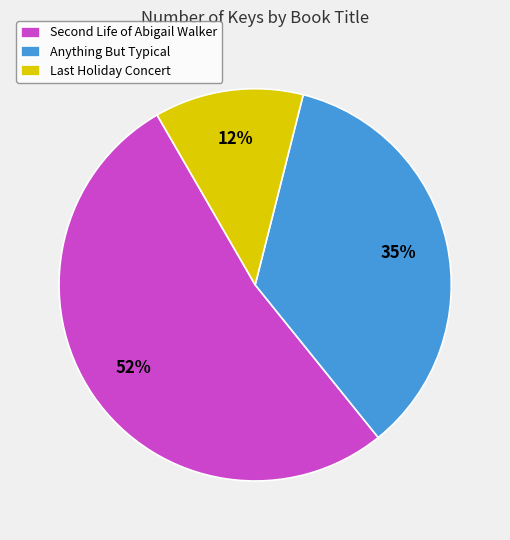

Which category has the biggest portion of the pie?

Second Life of Abigail Walker